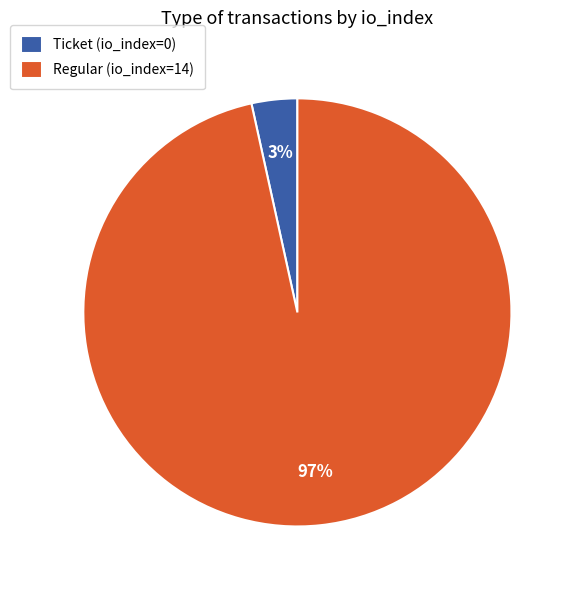

Is there any slice that represents more than half of the pie?

Yes